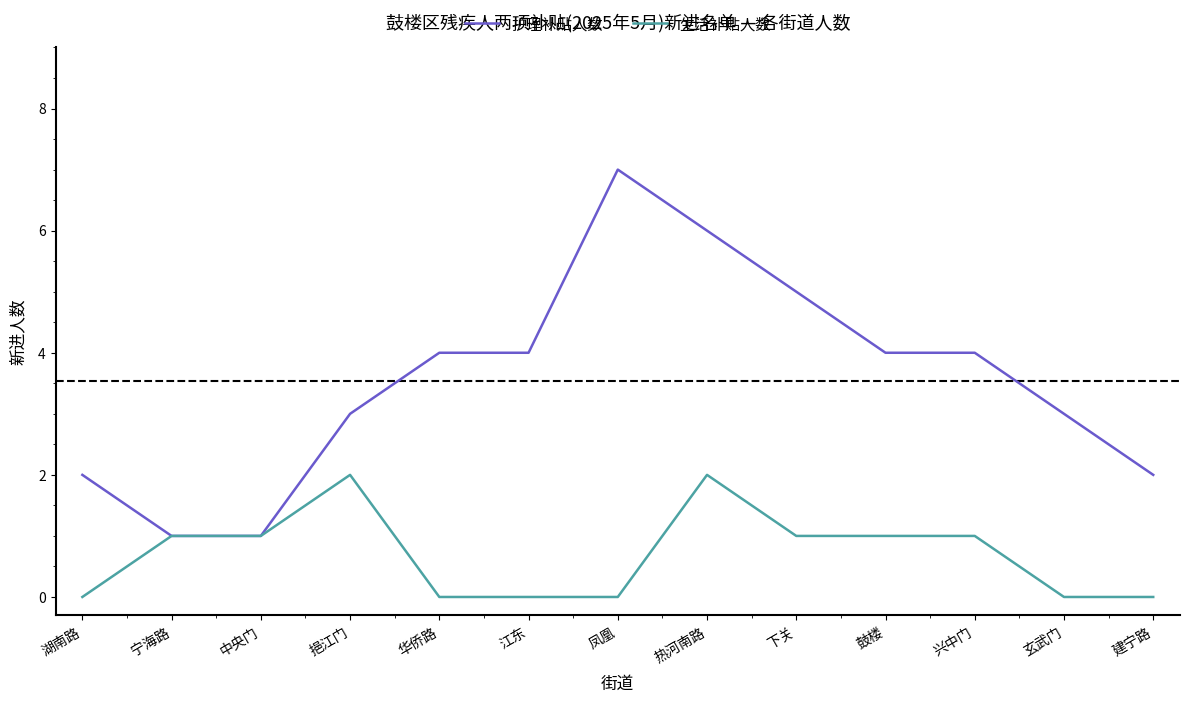

How many lines are shown in the chart?

2